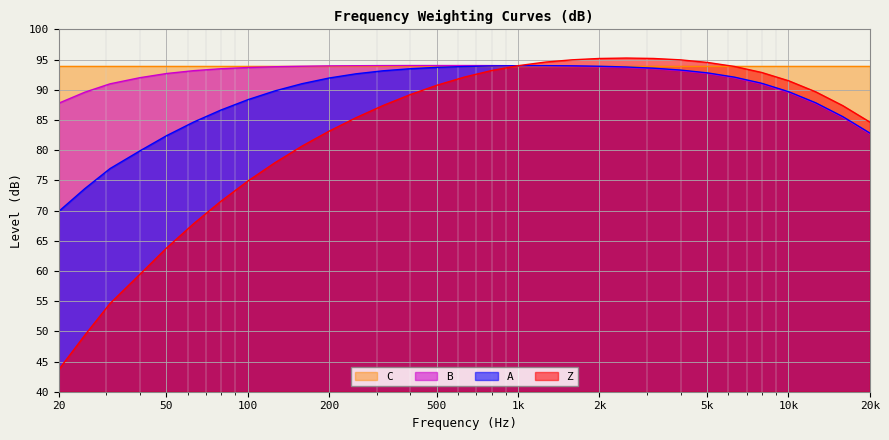

Which category has the highest value across all series?

2k5